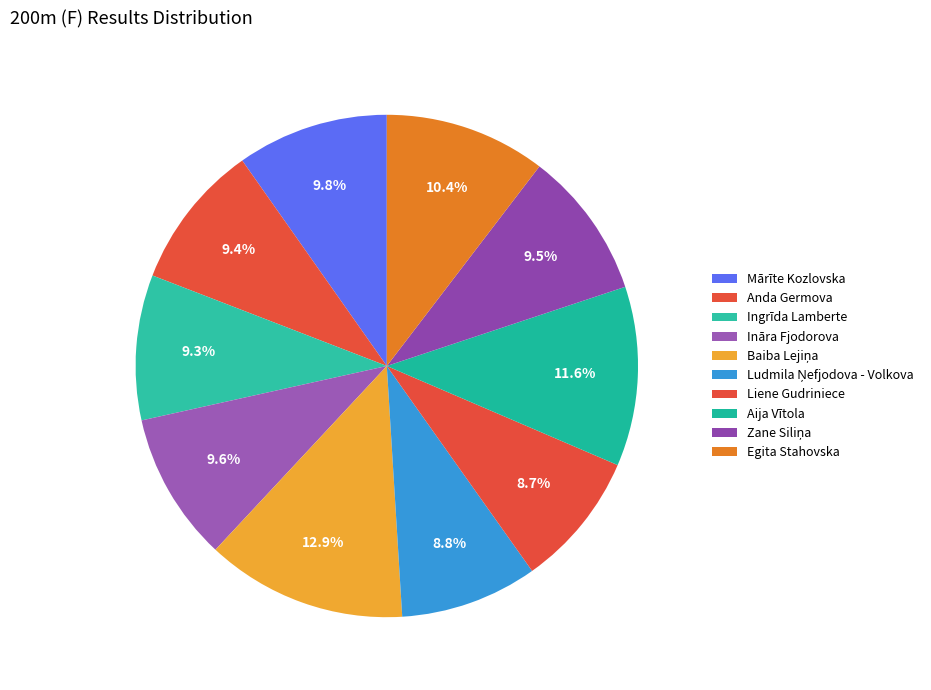

Count the number of slices in the pie.

10